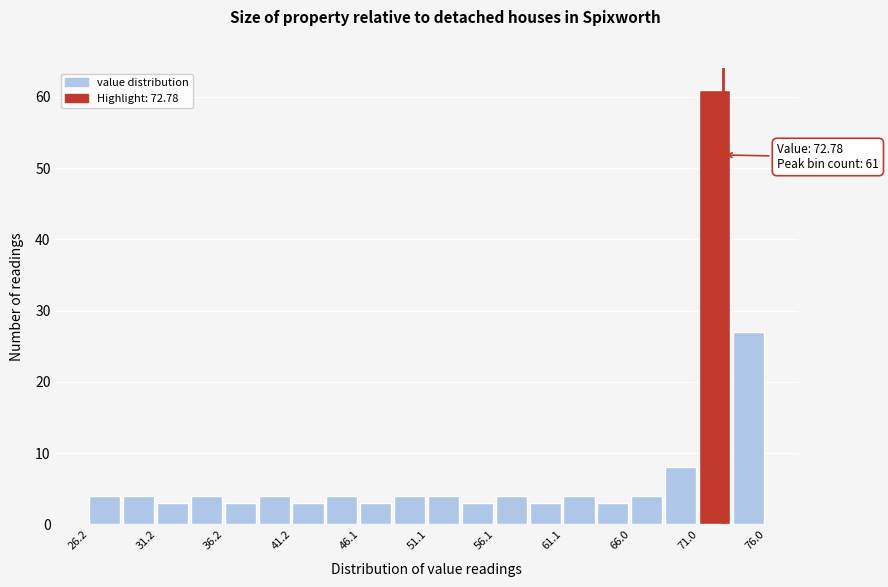

Which range on the x-axis has the tallest bar?

71.0 to 73.5